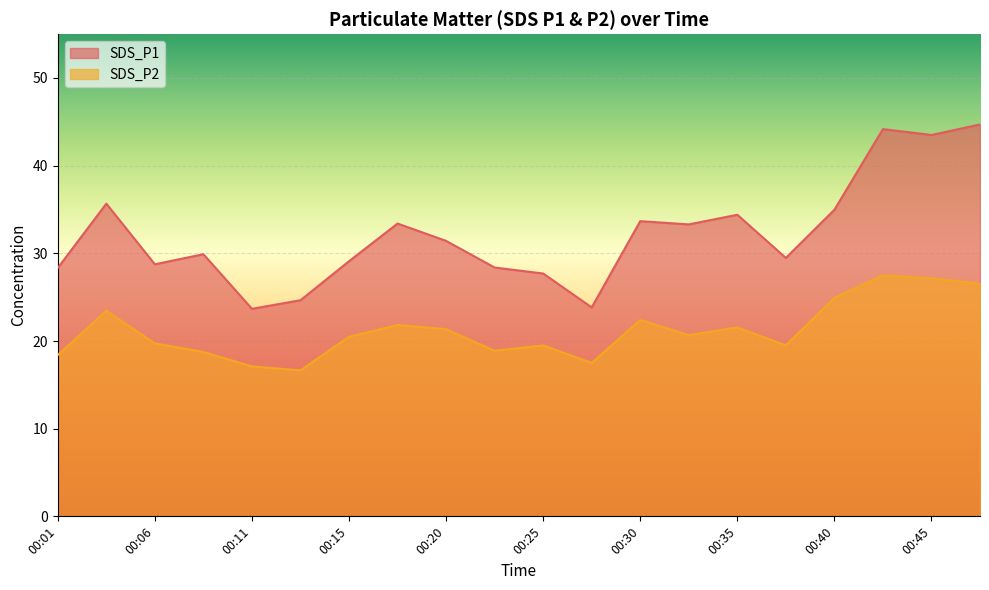

What is the difference between the maximum and minimum values in the SDS_P1 series?

21.0